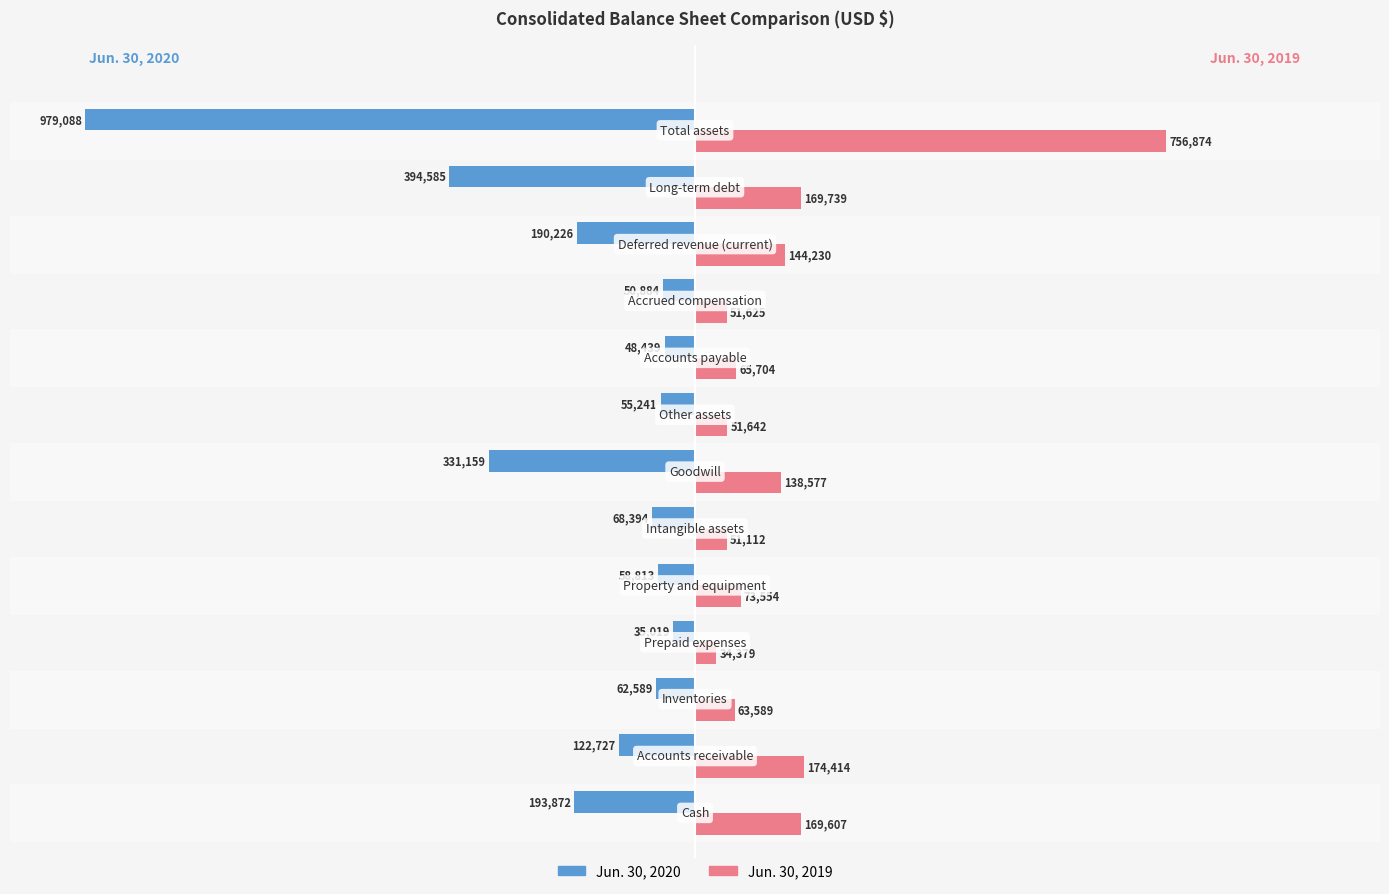

List the series in order of their peak value, highest first.

Jun. 30, 2019, Jun. 30, 2020